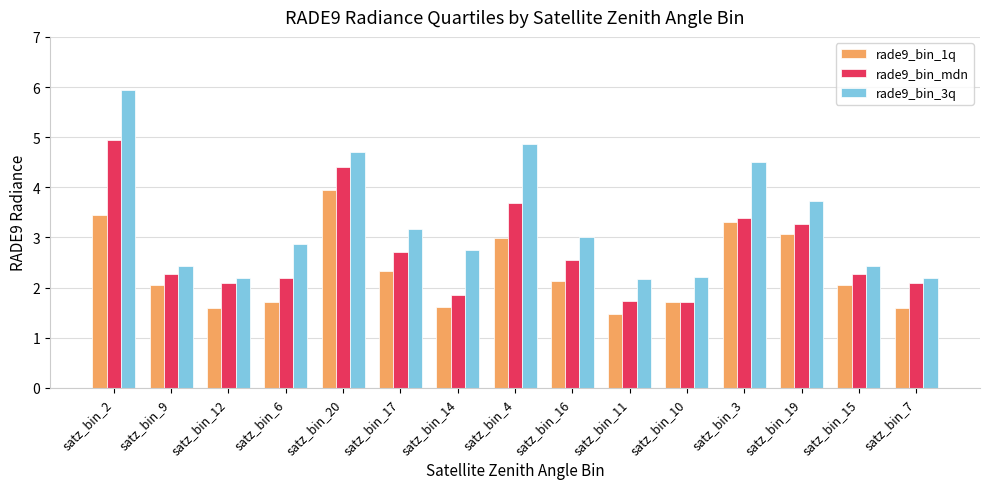

At which category does the chart reach its peak across all series?

satz_bin_2